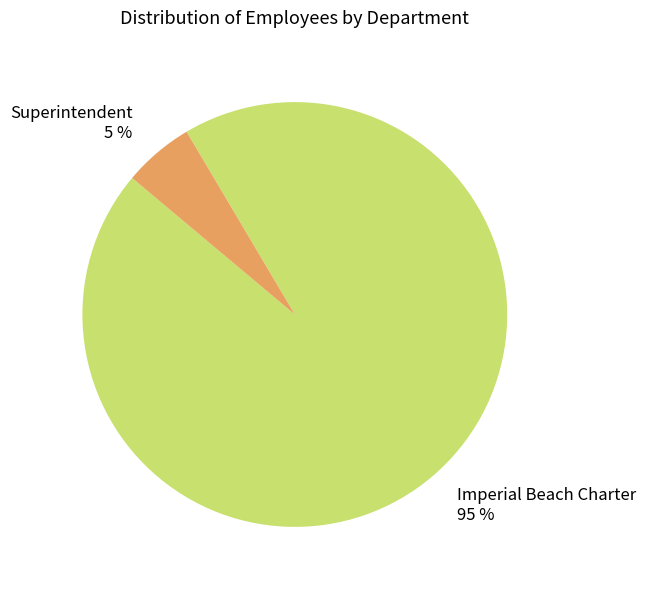

Does Superintendent represent more than half of the total?

No